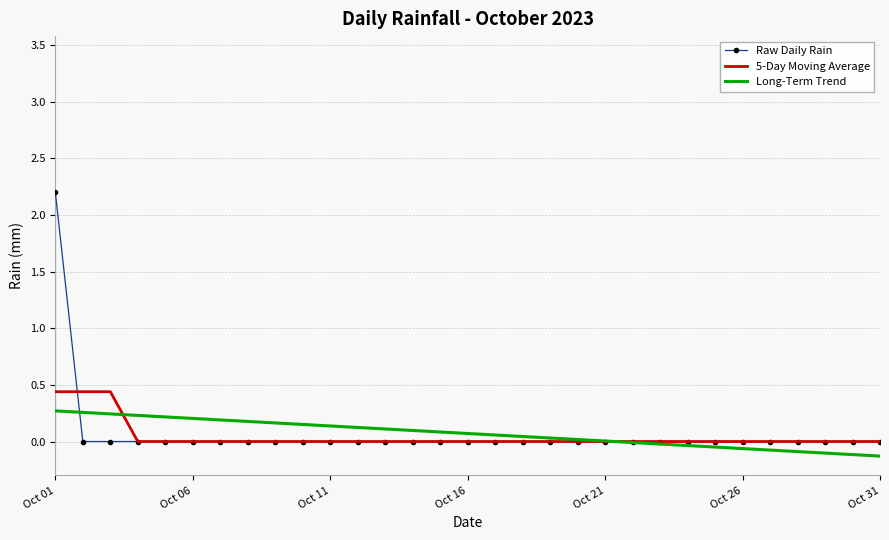

True or false: Raw Daily Rain and Long-Term Trend cross at least once.

True